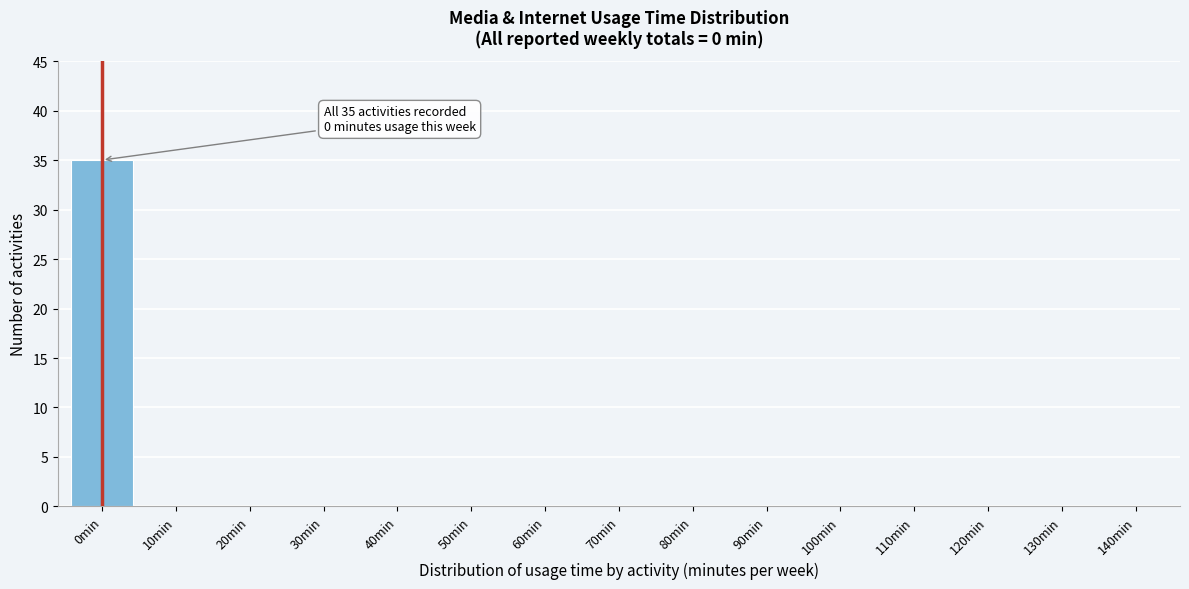

Reading left to right, list all the values displayed in this chart.

0min=35	10min=0	20min=0	30min=0	40min=0	50min=0	60min=0	70min=0	80min=0	90min=0	100min=0	110min=0	120min=0	130min=0	140min=0